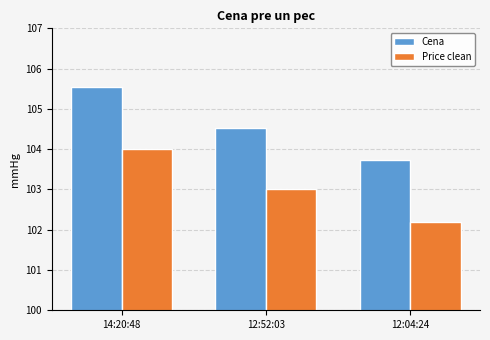

List the labels in order of Cena value, smallest first.

12:04:24, 12:52:03, 14:20:48